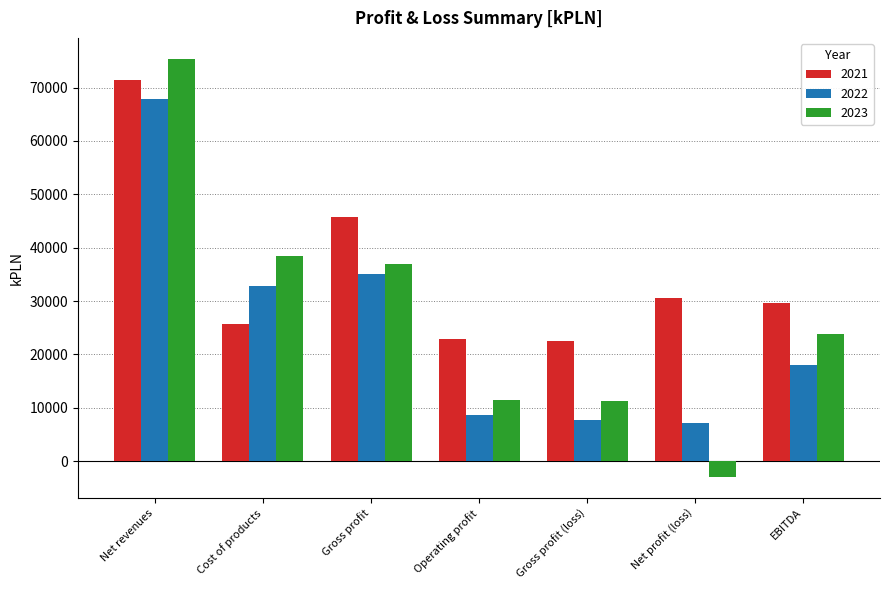

Is it true that 2021 equals 45806.0 at Gross profit?

True